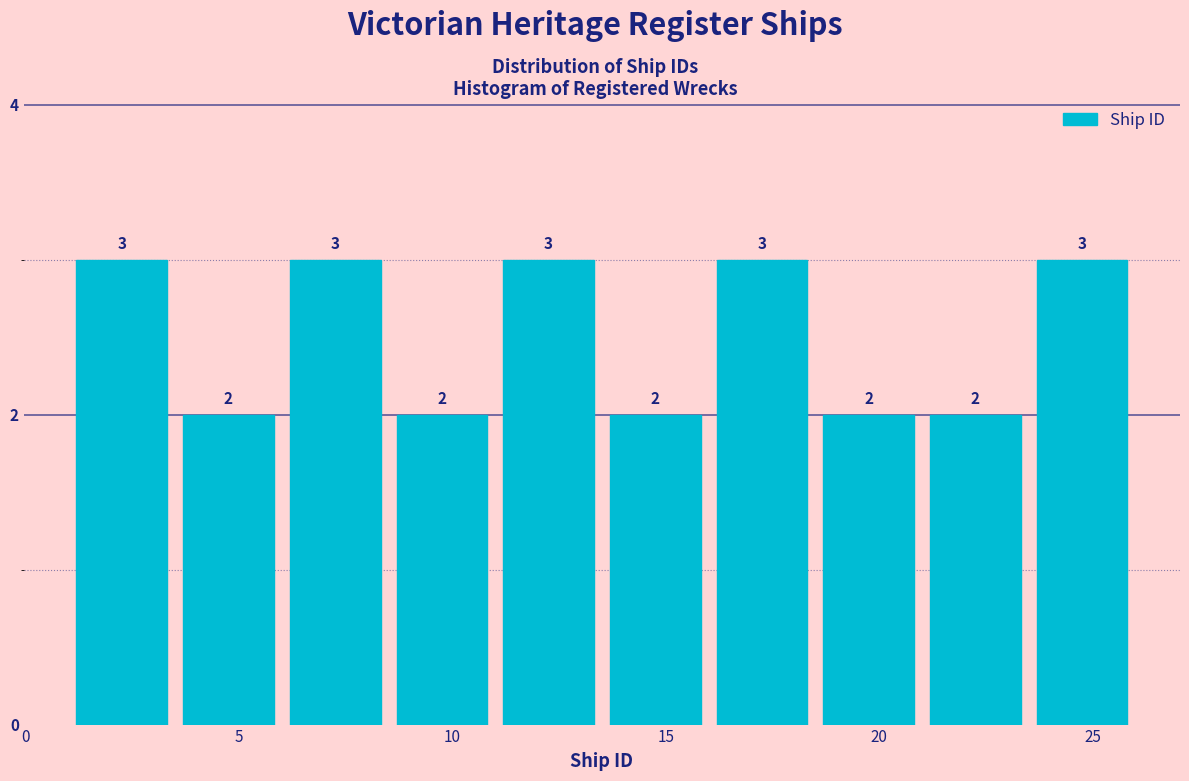

Reading left to right, list every bar in this chart as the range it spans on the x-axis followed by its height.

1.0 to 3.5: 3
3.5 to 6.0: 2
6.0 to 8.5: 3
8.5 to 11.0: 2
11.0 to 13.5: 3
13.5 to 16.0: 2
16.0 to 18.5: 3
18.5 to 21.0: 2
21.0 to 23.5: 2
23.5 to 26.0: 3